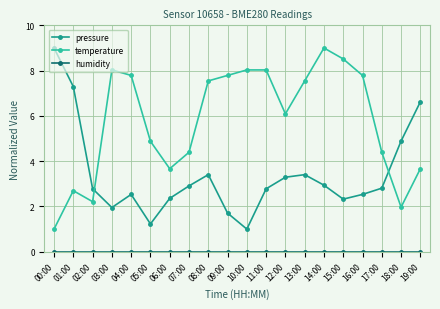

Which series ends up on top after the final intersection of temperature and pressure?

pressure